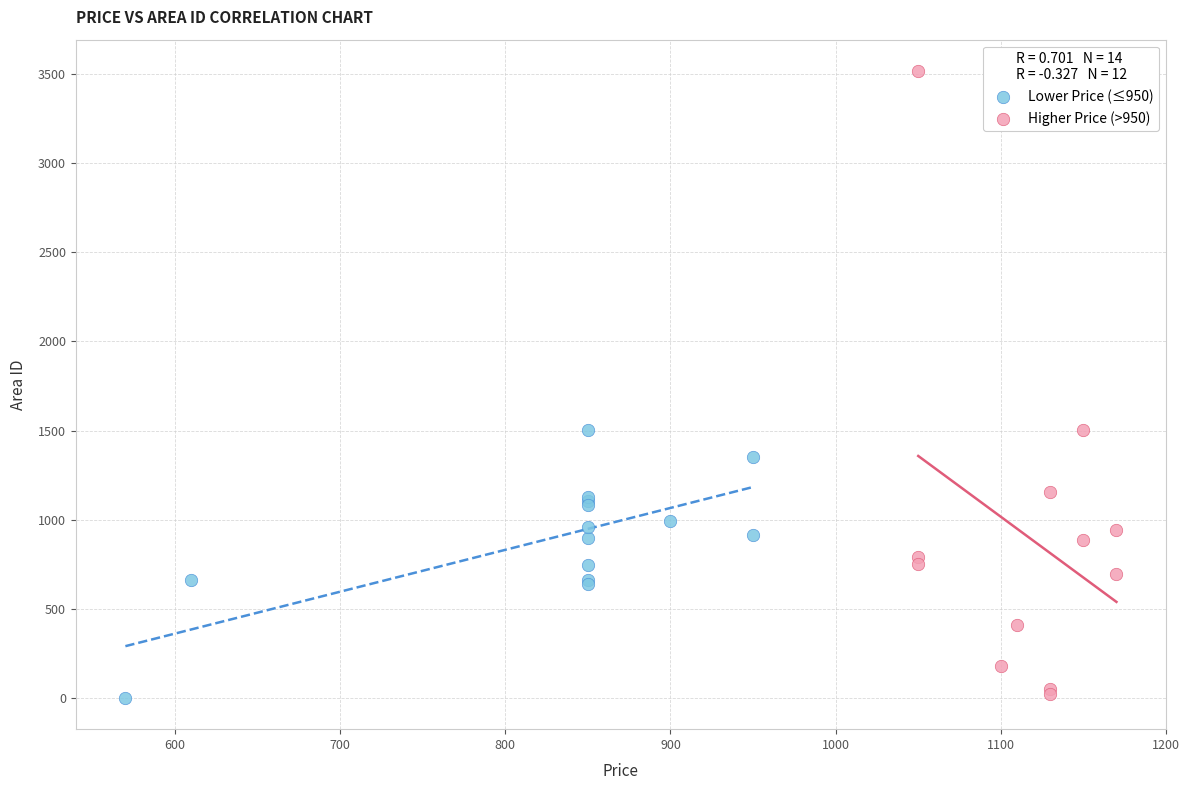

Which series has the widest spread of Y values?

Higher Price (>950)